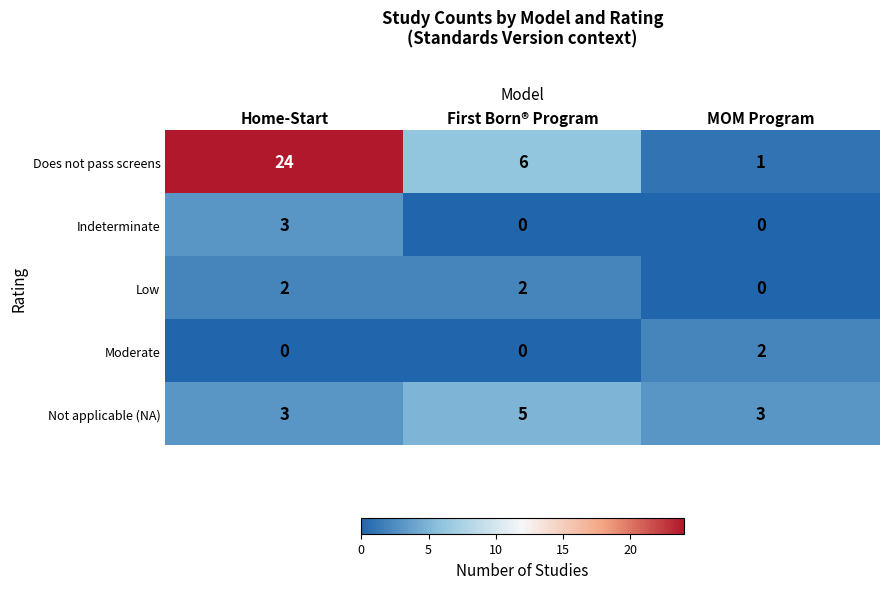

The Does not pass screens series shows 1 at MOM Program. True or false?

True